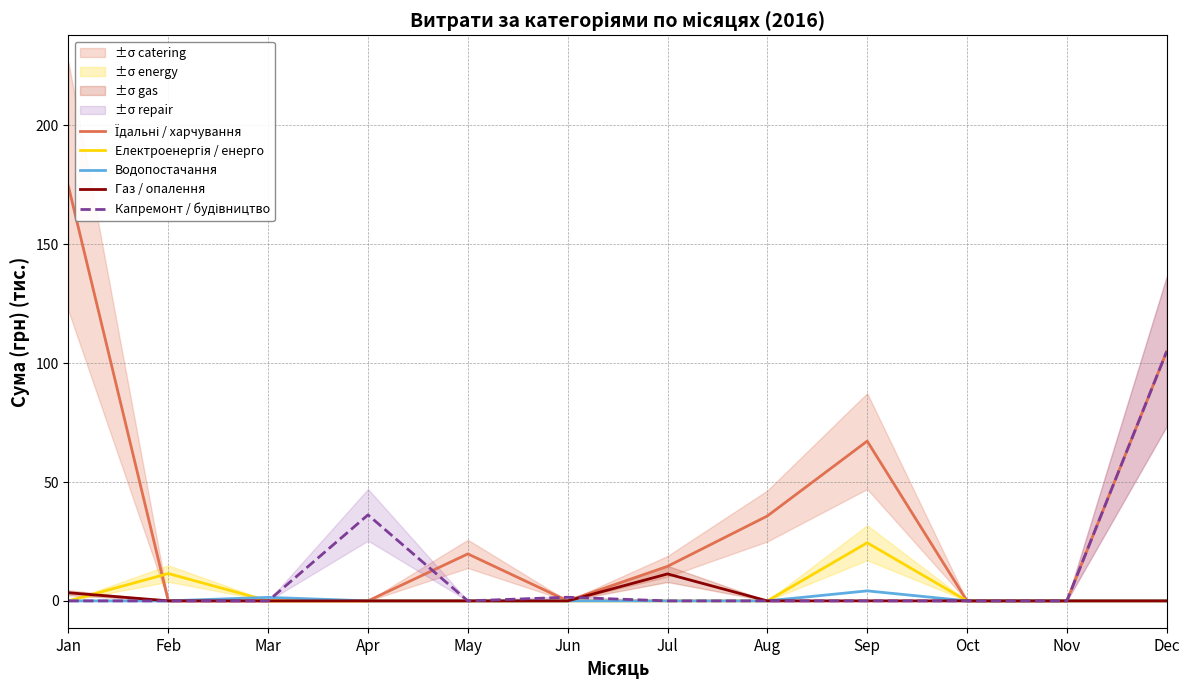

Is the value of Газ / опалення at Dec greater than the value of Водопостачання at Oct?

No